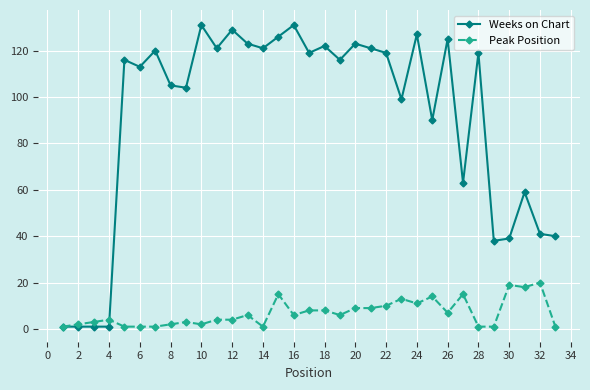

List the series in order of their peak value, lowest first.

Peak Position, Weeks on Chart